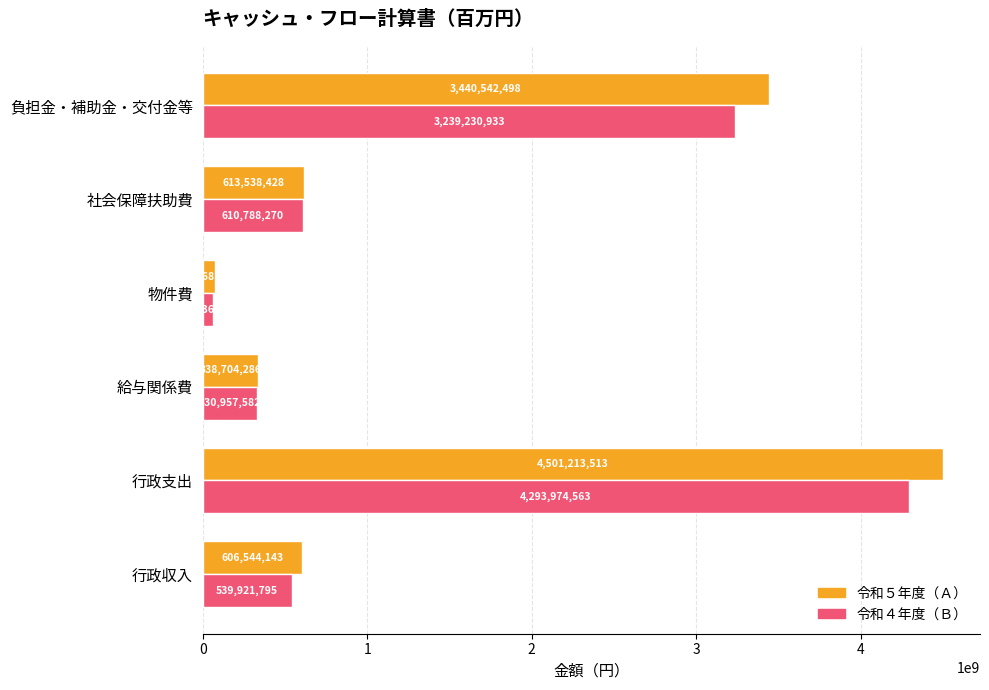

What is the spread (max minus min) of values at 行政収入?

66622348